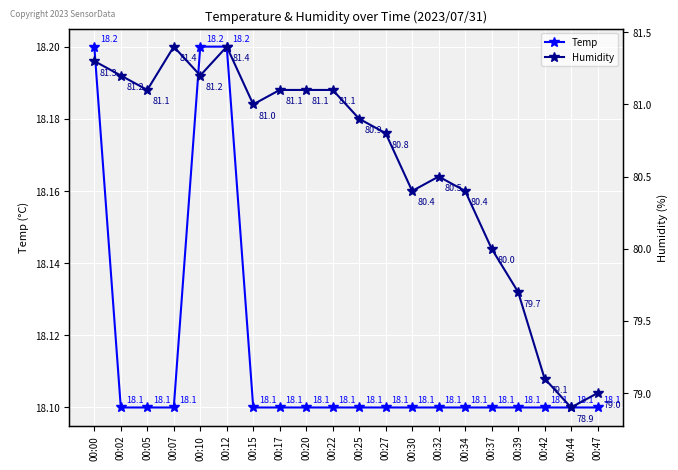

What is the sum of all Temp values?

362.3